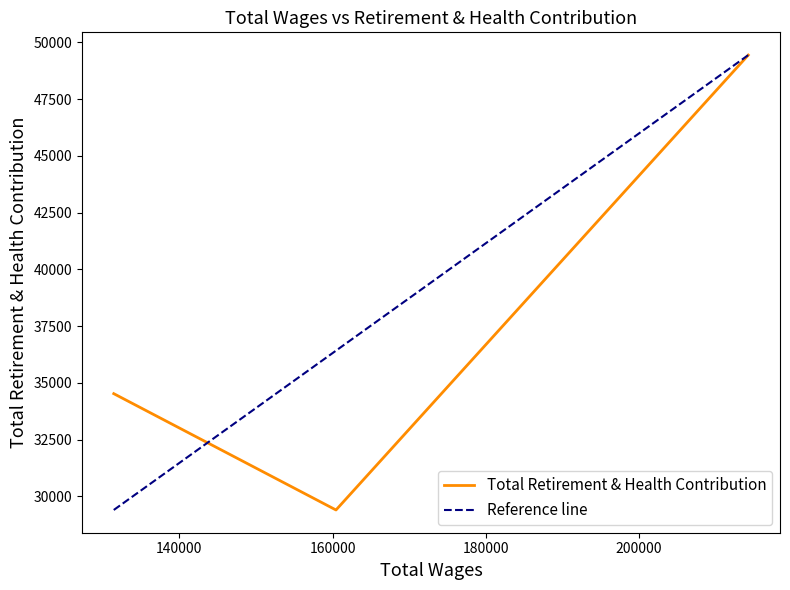

What is the sum of all values?

113368